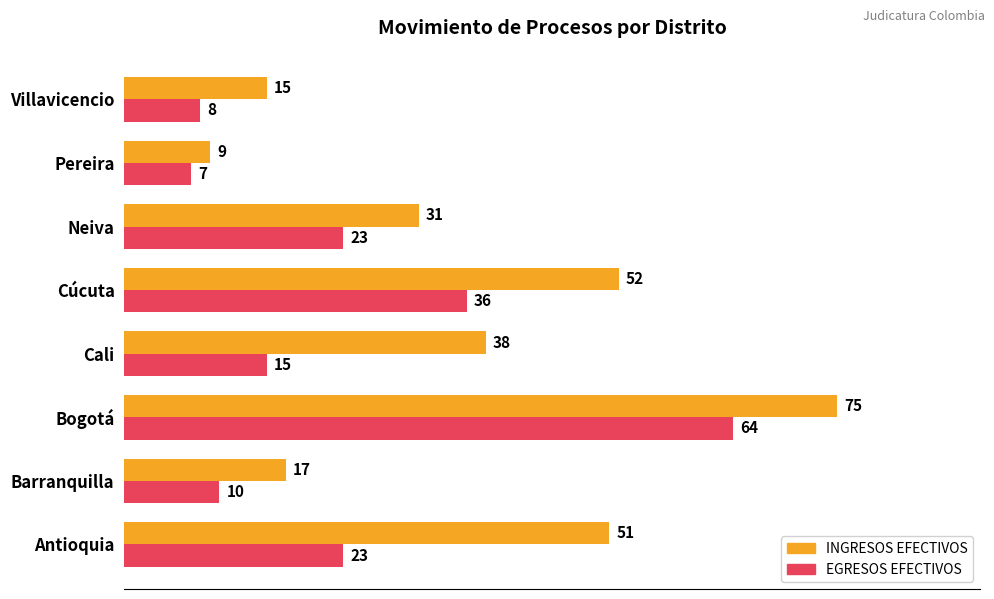

Which series has the widest spread of values?

INGRESOS EFECTIVOS